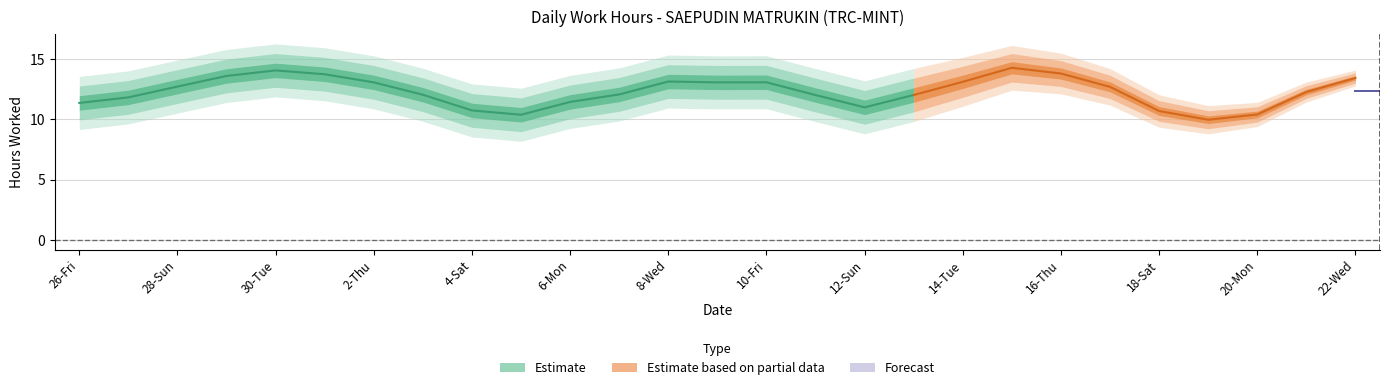

What is the label of the 7th point from the right?

16-Thu